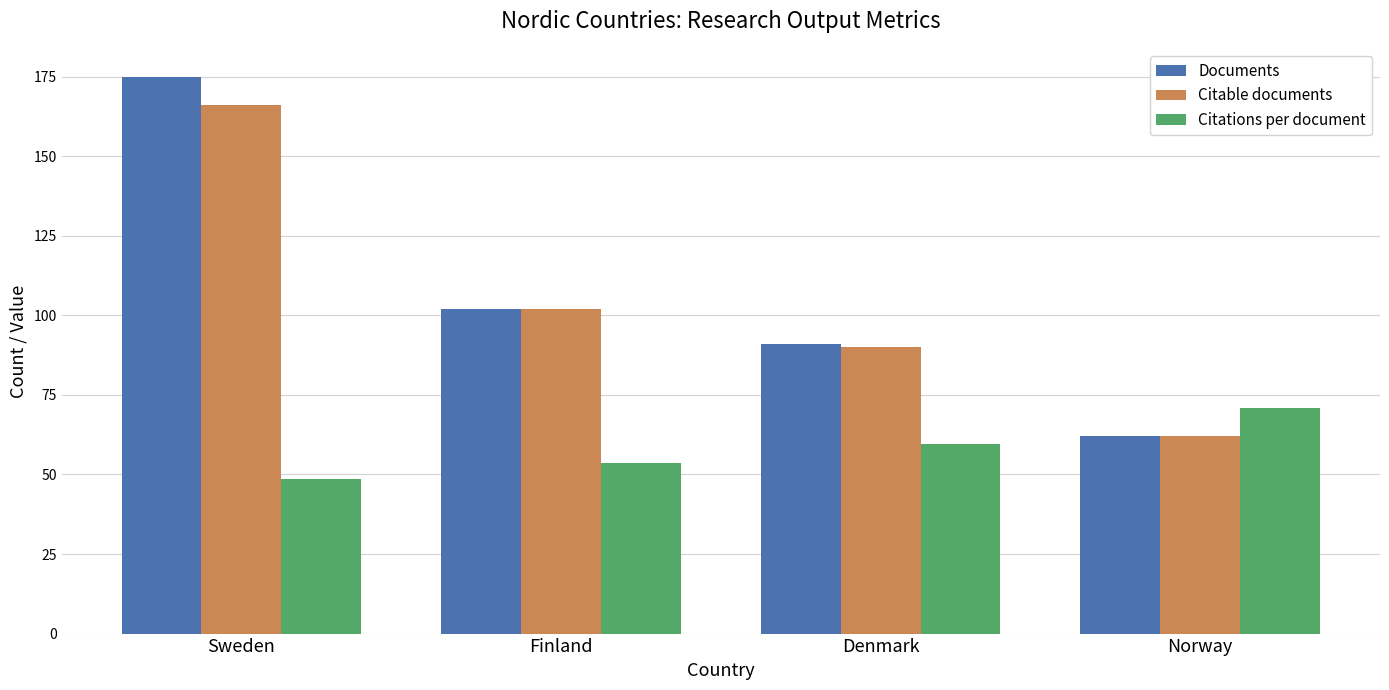

At which category is the sum across all series the highest?

Sweden